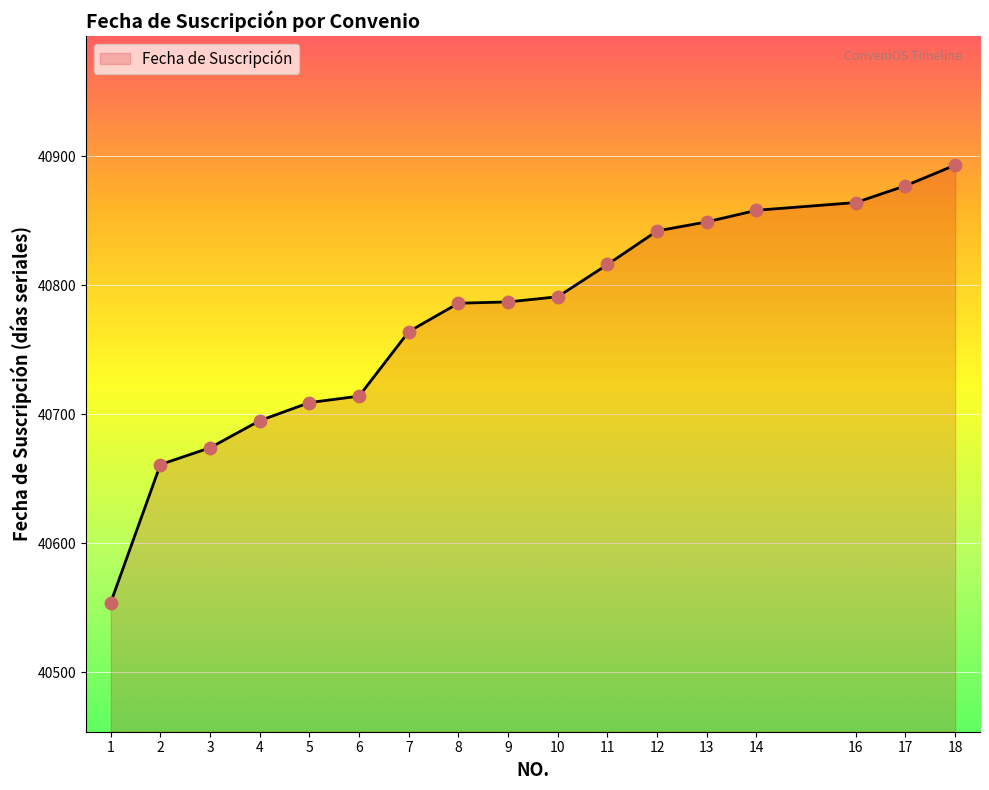

What is the change in value from 6 to 11?

+102